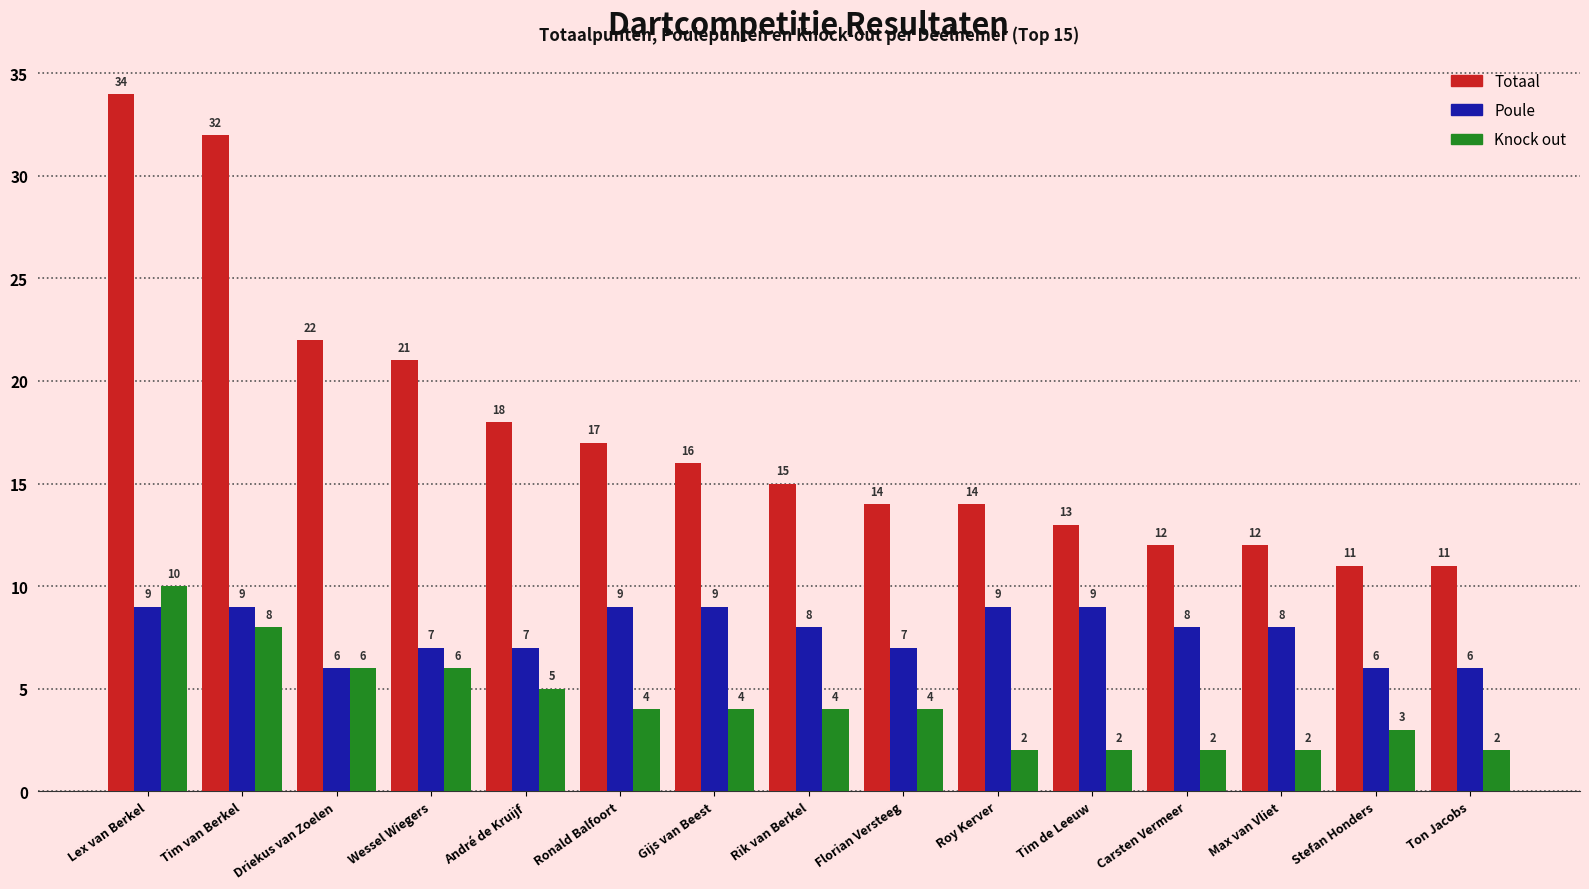

How many bars are there in each group?

3